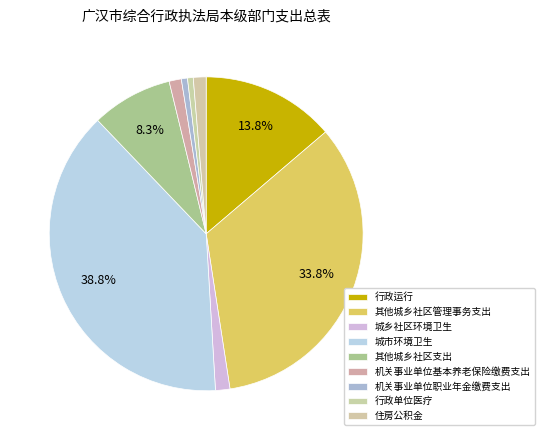

True or false: 机关事业单位职业年金缴费支出 accounts for 1% of the total.

True